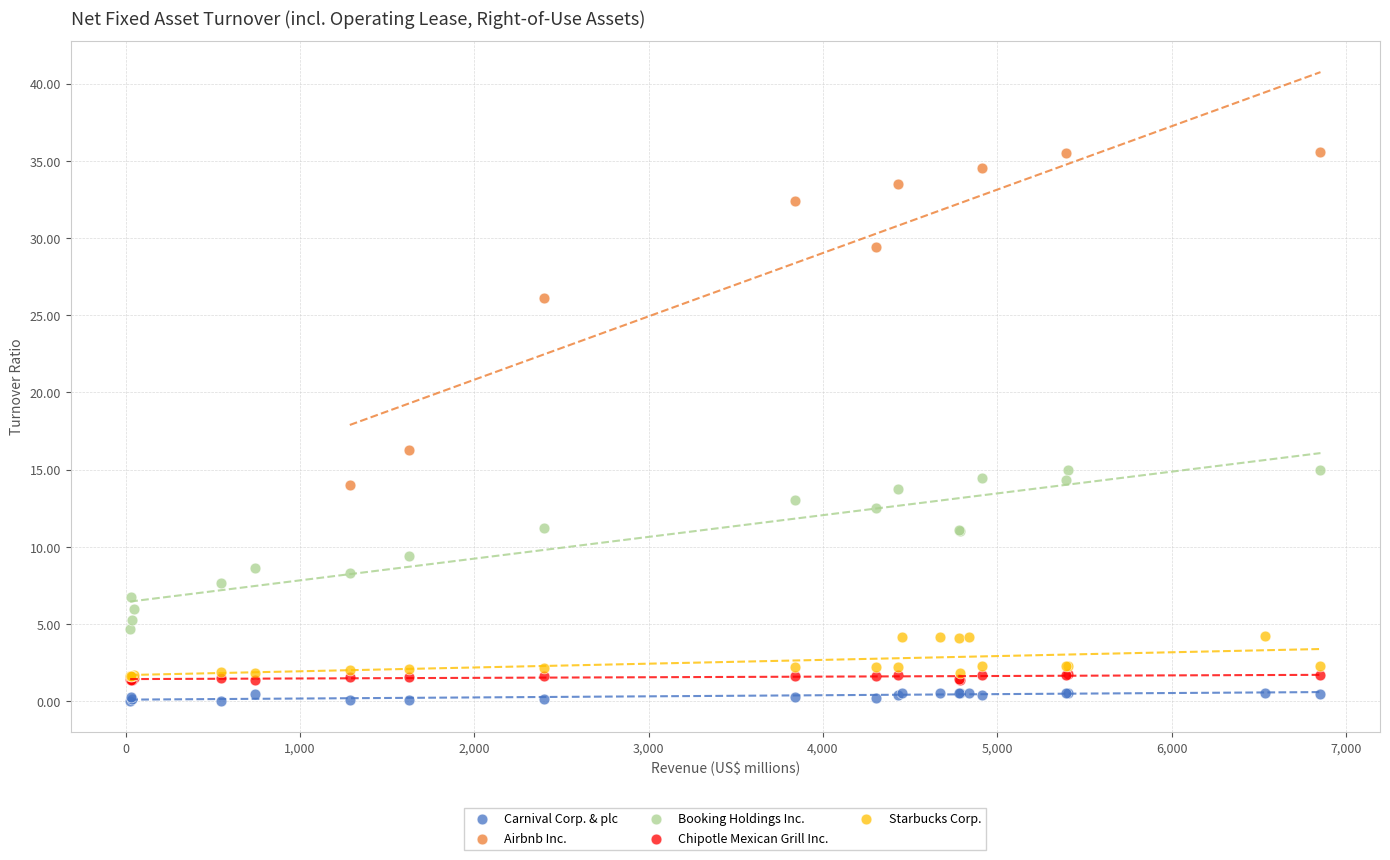

Which series has the widest spread of Y values?

Airbnb Inc.